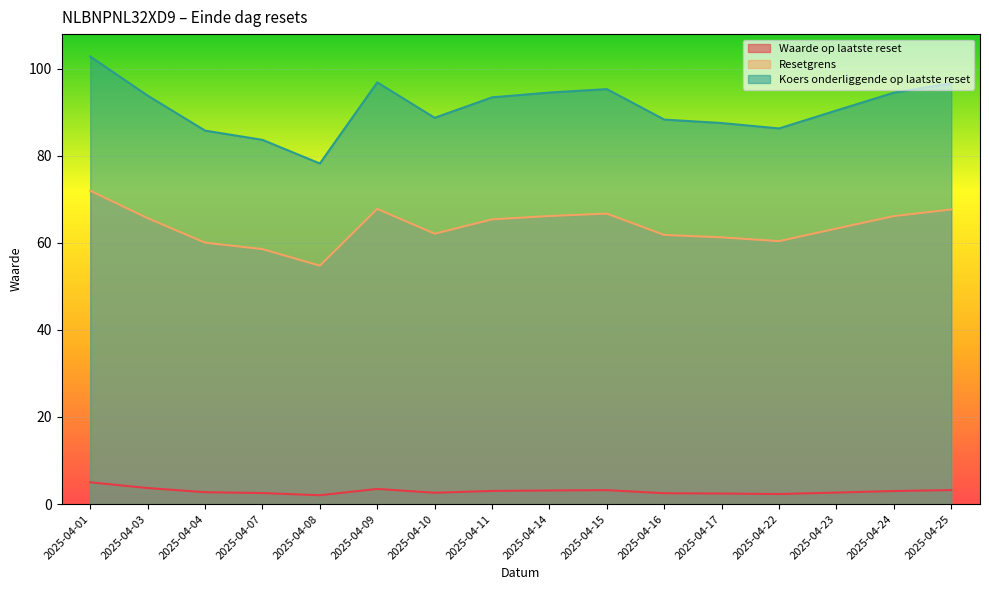

How many interior local peaks does the Waarde op laatste reset series have?

2